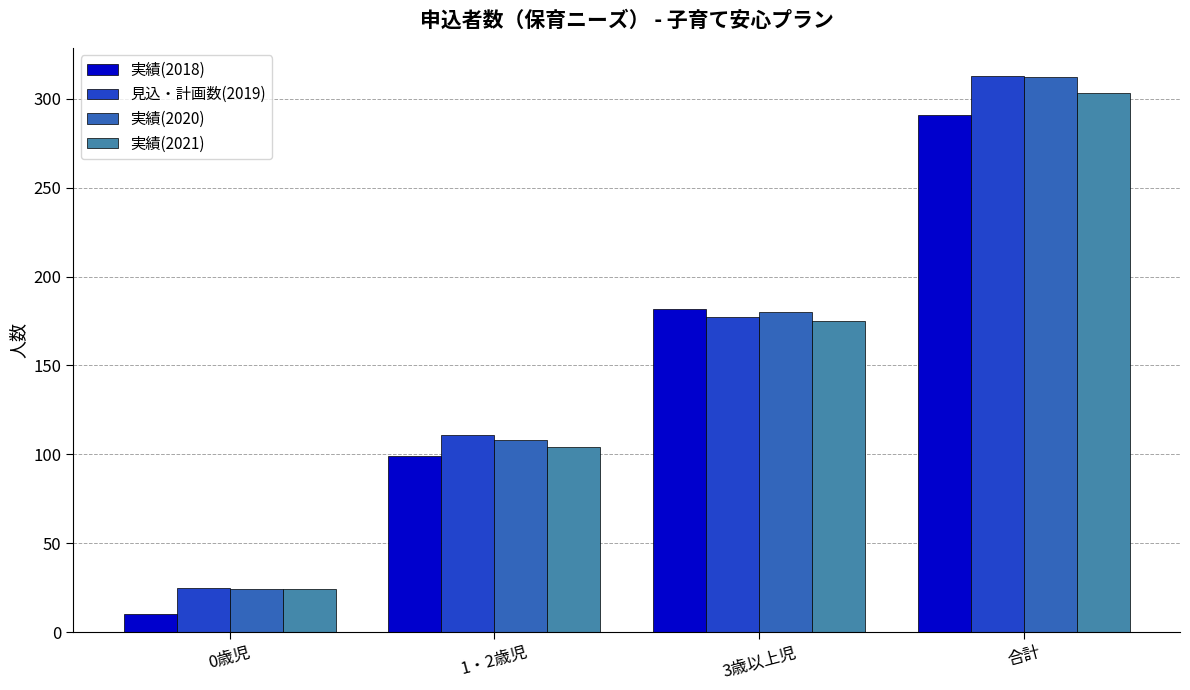

What position from the right is 合計?

1